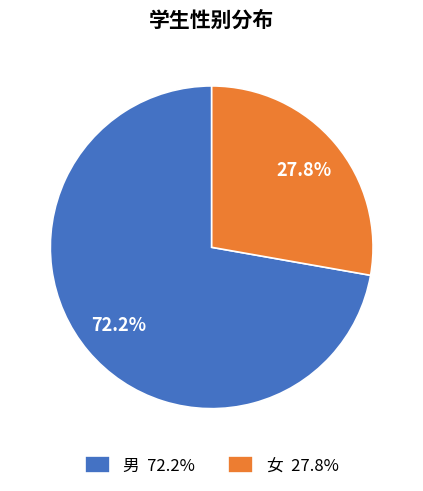

What is the total percentage of 男 and 女?

100.0%